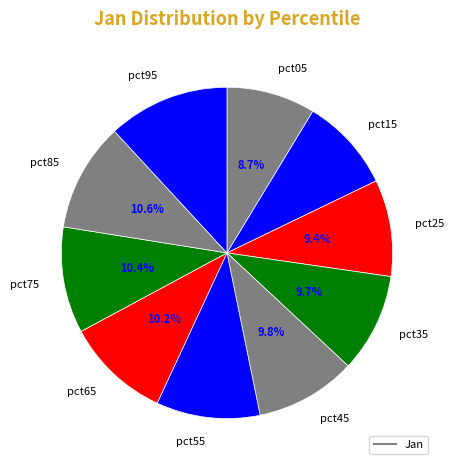

Count the number of slices in the pie.

10